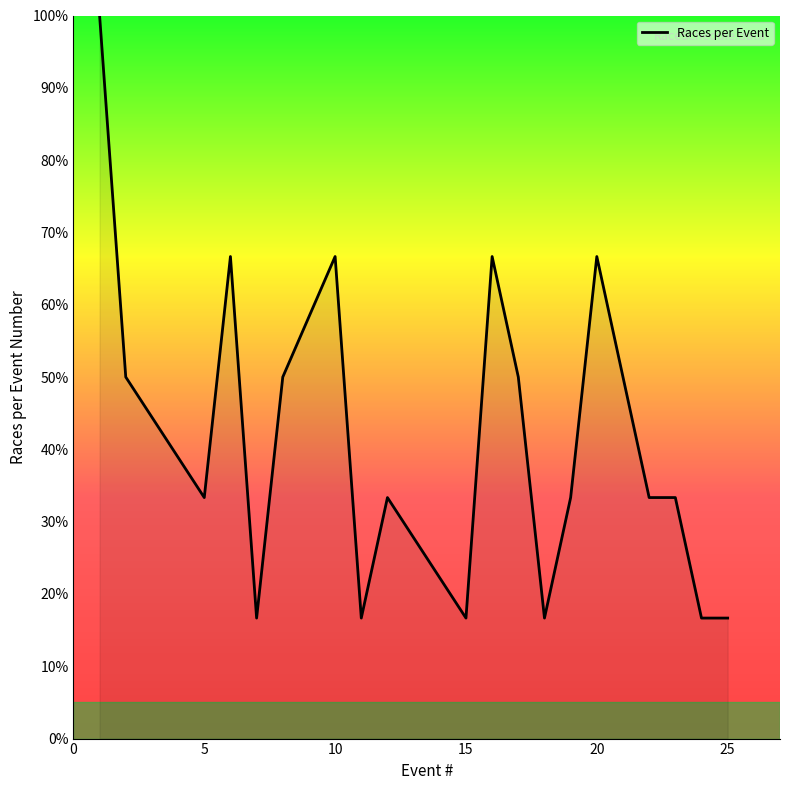

What is the smallest value displayed?

16.7